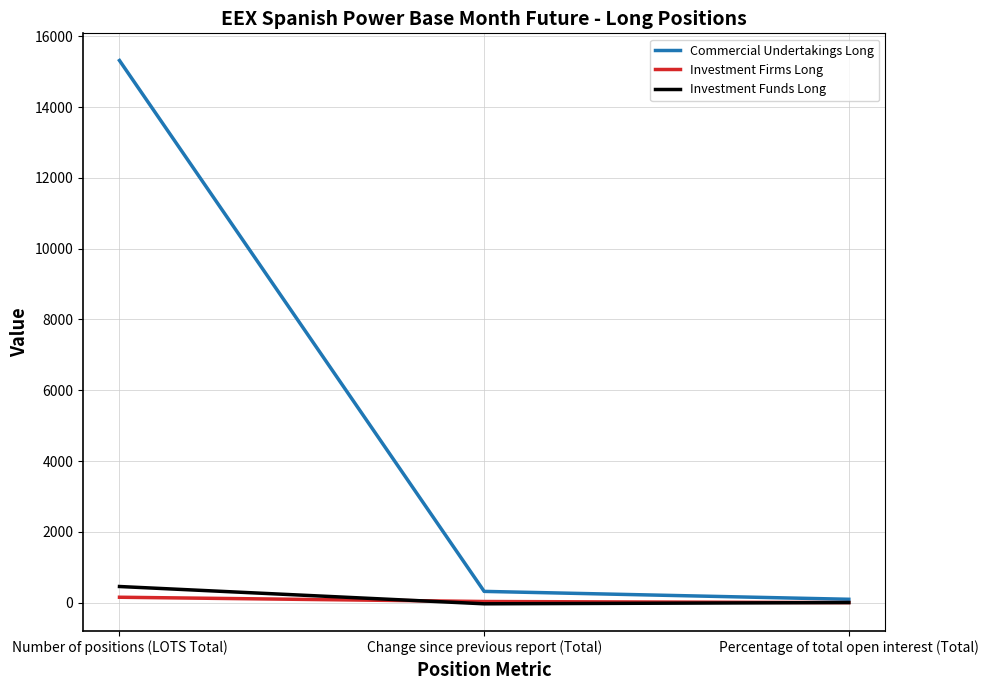

What is the difference between the second highest and minimum values in the Commercial Undertakings Long series?

223.0